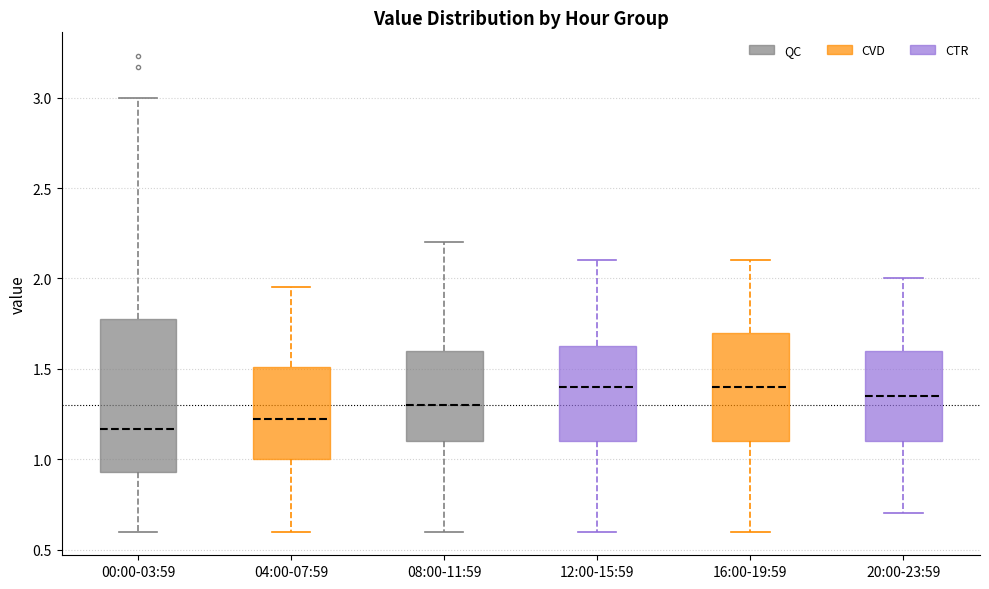

Where does the median line of the box for 08:00-11:59 sit on the y-axis? The values are not printed on the chart, so give them approximately, as read against the axis.

1.30